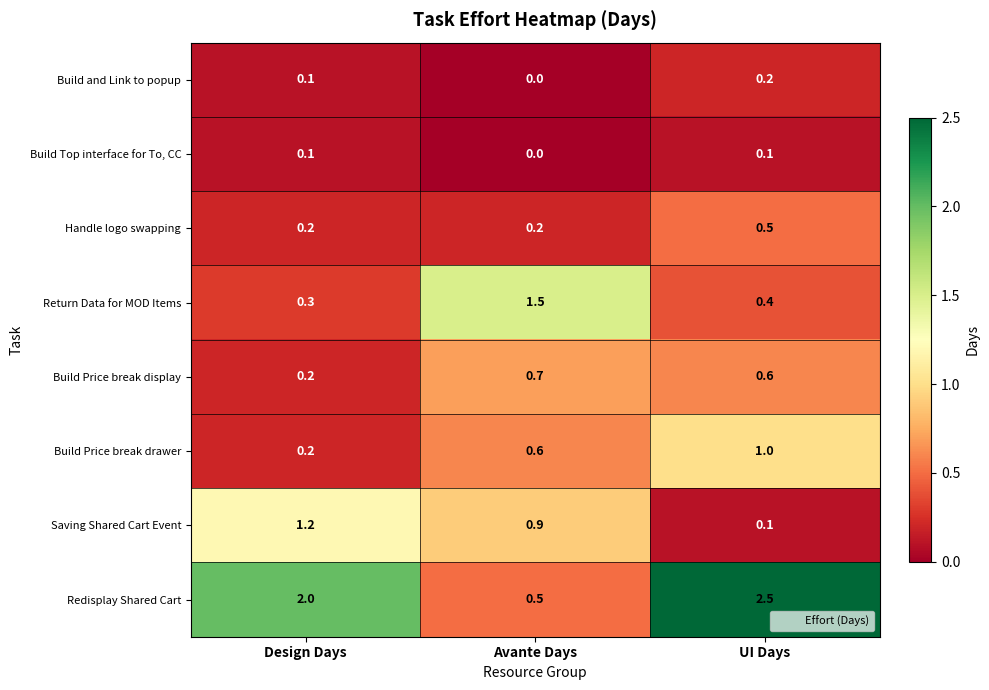

The value of Build Price break display at Avante Days is 0.4. True or false?

False